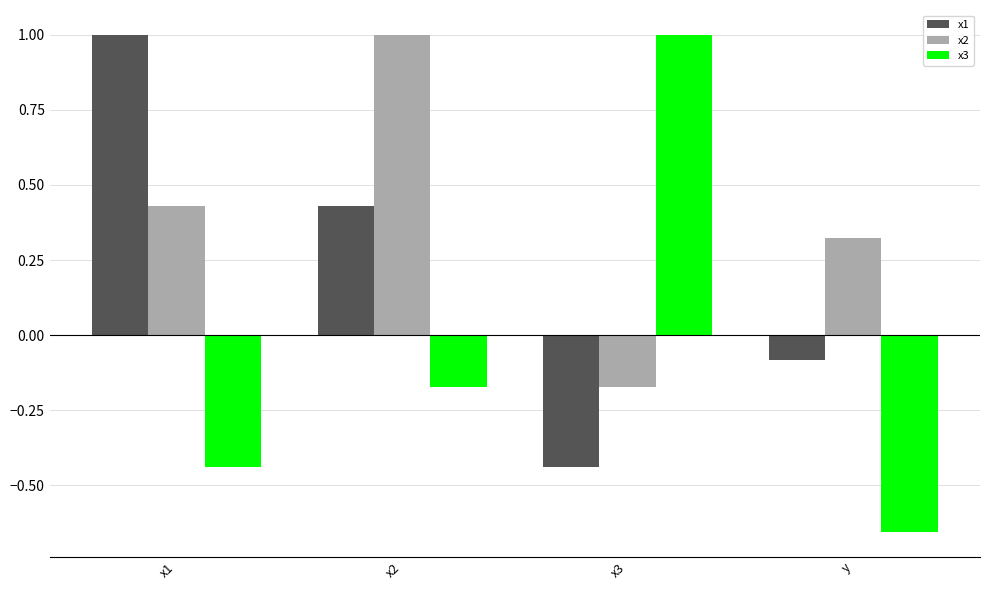

What is the label of the 3rd bar from the right?

x2